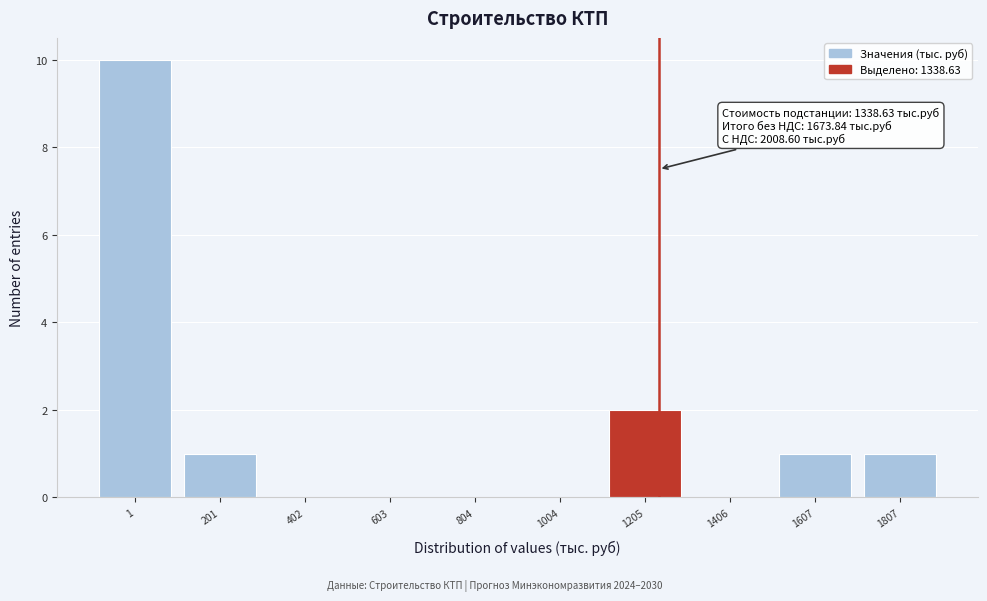

Reading left to right, transcribe all the data shown in this chart.

1=10	201=1	402=0	603=0	804=0	1004=0	1205=2	1406=0	1607=1	1807=1